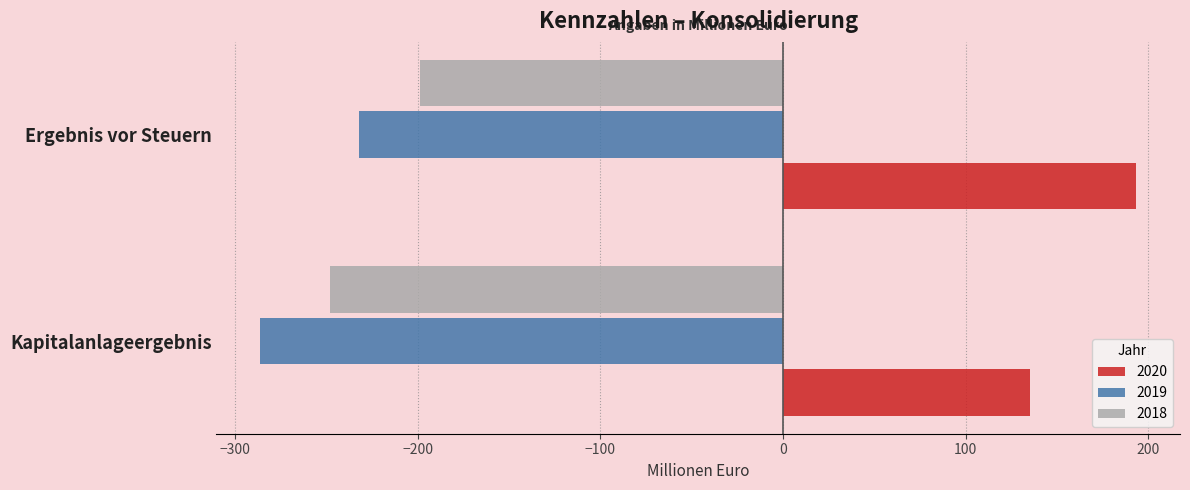

At Ergebnis vor Steuern, list the series in order from smallest to largest.

2019, 2018, 2020